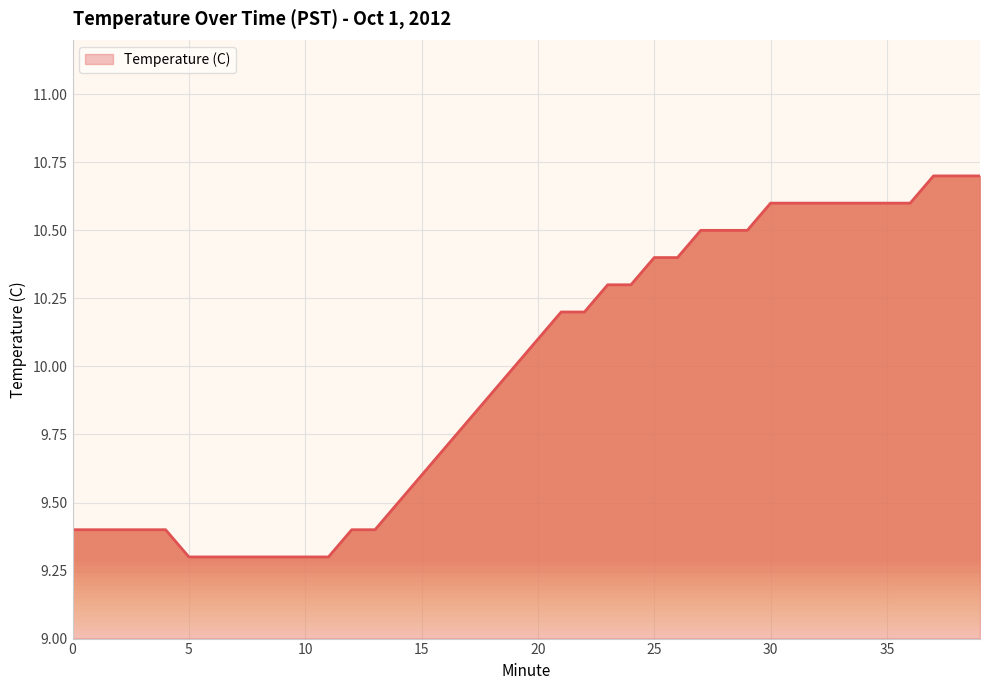

Reading right to left, list all the values displayed in this chart.

10.7	10.7	10.7	10.6	10.6	10.6	10.6	10.6	10.6	10.6	10.5	10.5	10.5	10.4	10.4	10.3	10.3	10.2	10.2	10.1	10.0	9.9	9.8	9.7	9.6	9.5	9.4	9.4	9.3	9.3	9.3	9.3	9.3	9.3	9.3	9.4	9.4	9.4	9.4	9.4